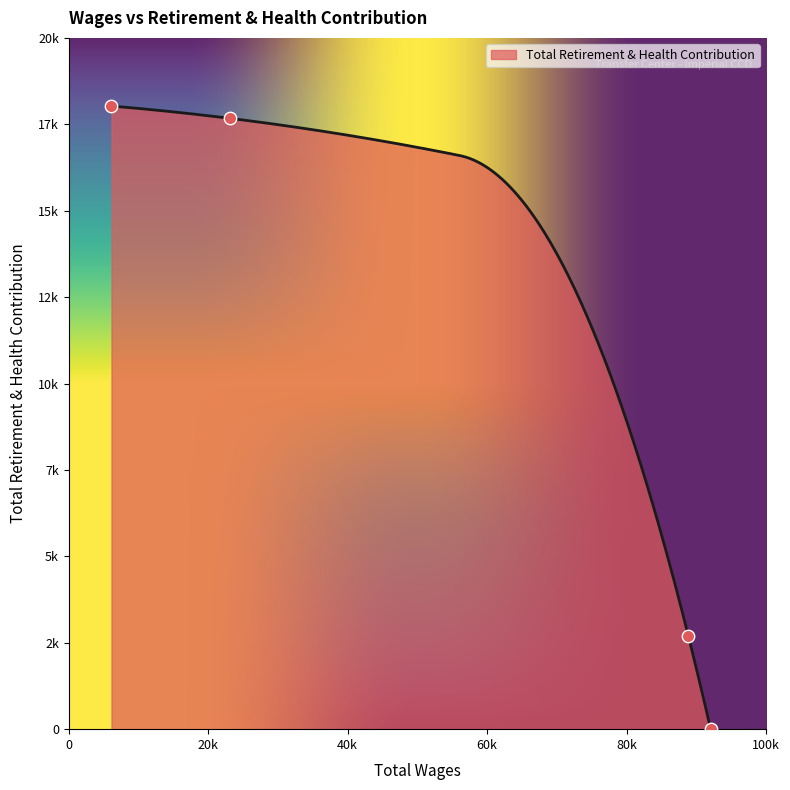

Between 6131.0 and 88874.0, which is larger?

6131.0